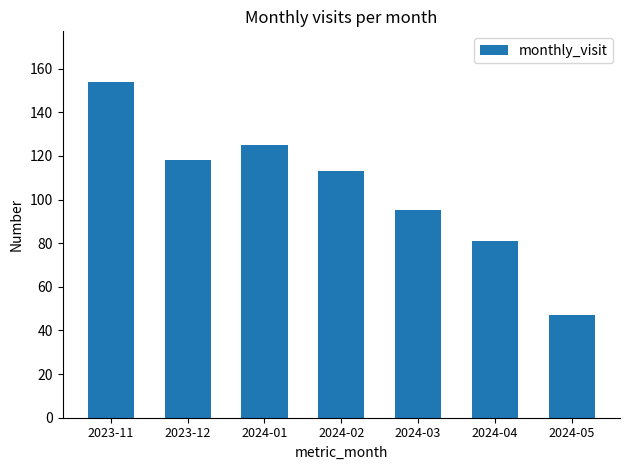

How many data points are less than 113?

3